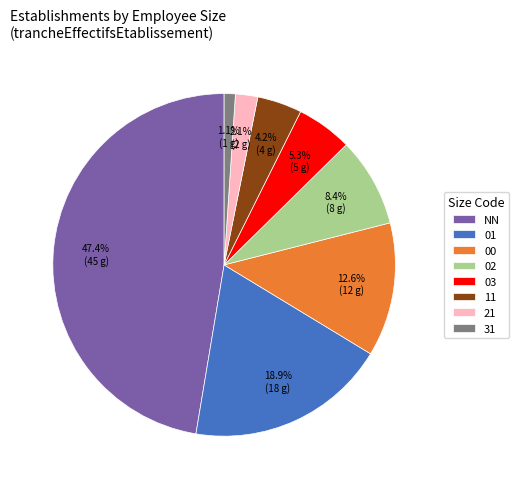

To the nearest percent, what percentage of the pie is 31?

1%